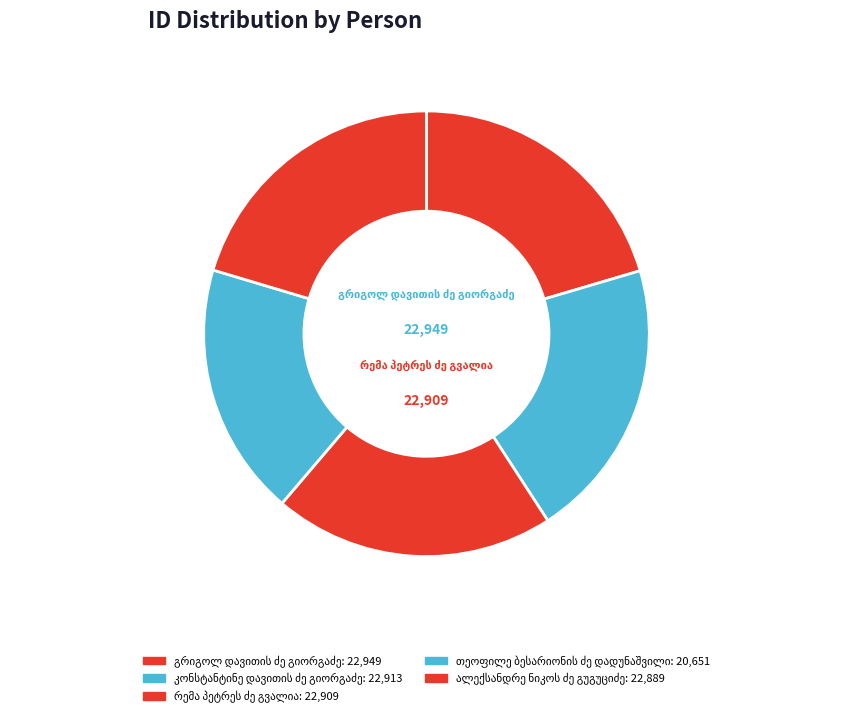

To the nearest percent, what is the difference between the largest and smallest slice percentages?

2%